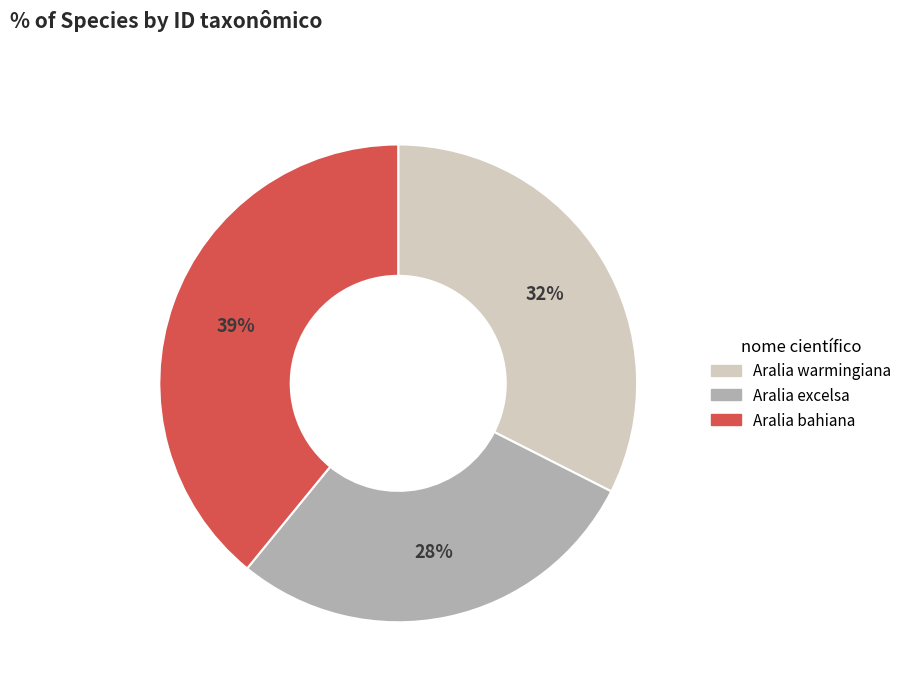

Approximately how many times larger is the value at Aralia warmingiana compared to Aralia bahiana?

0.8